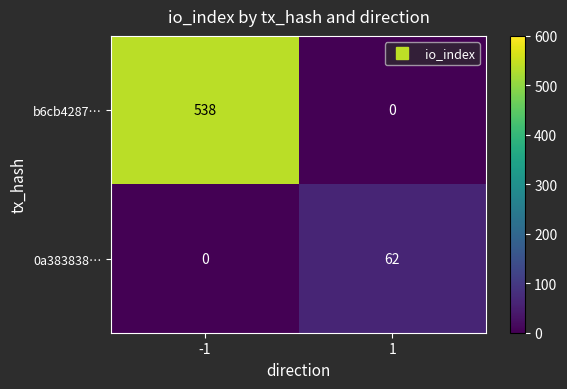

What is the total value across all series at 1?

62